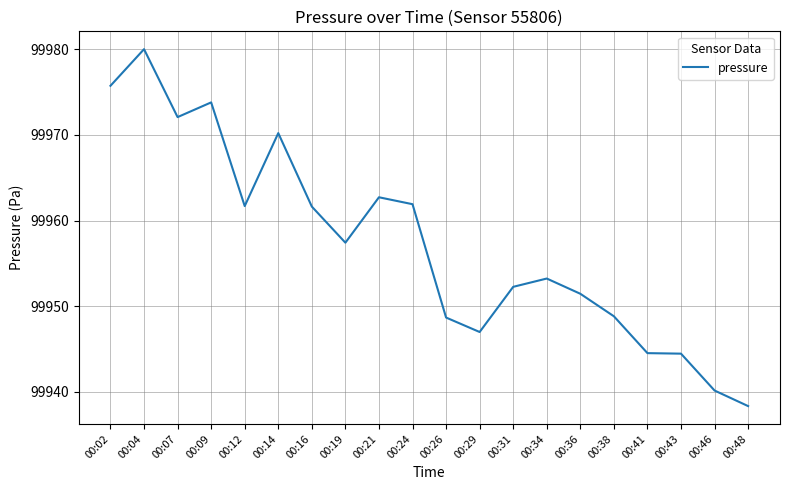

What is the ratio of the value at 00:43 to the value at 00:16?

1.0